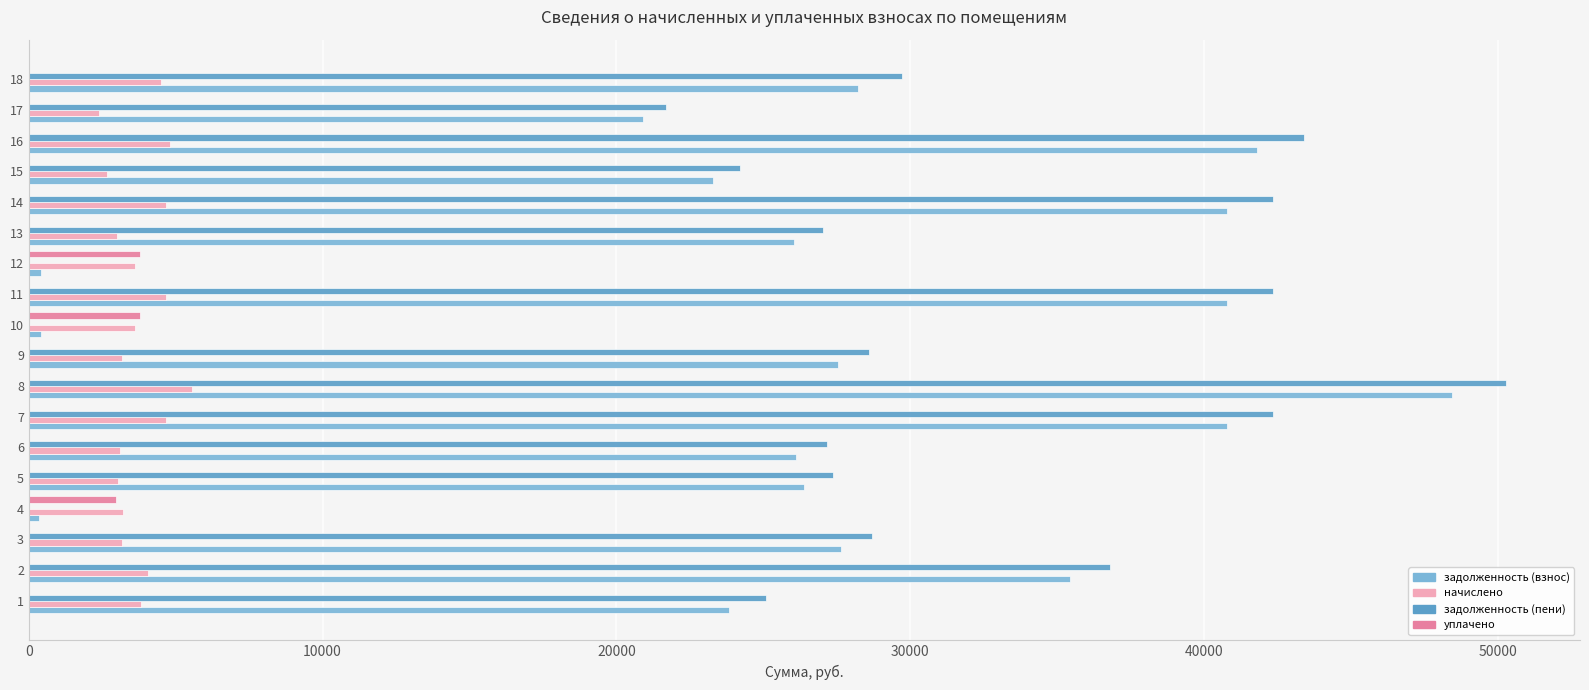

At which category is the sum across all series the highest?

8